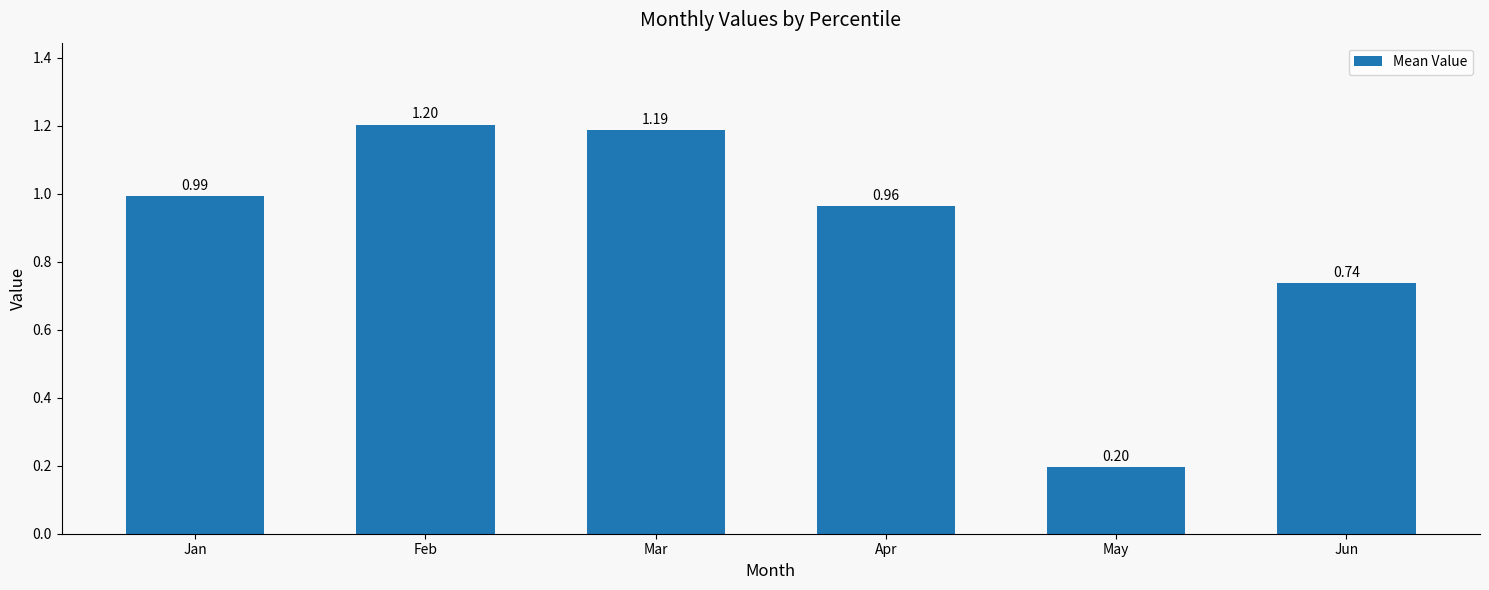

What is the ratio of the value at May to the value at Mar?

0.2